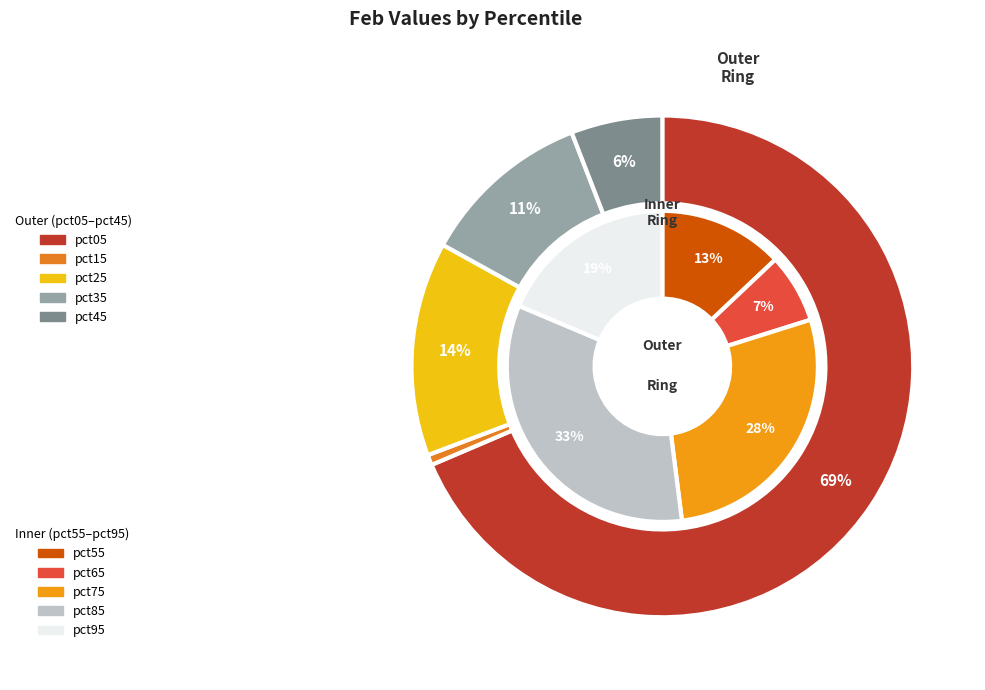

The pct45 slice represents 1% of the pie. True or false?

False